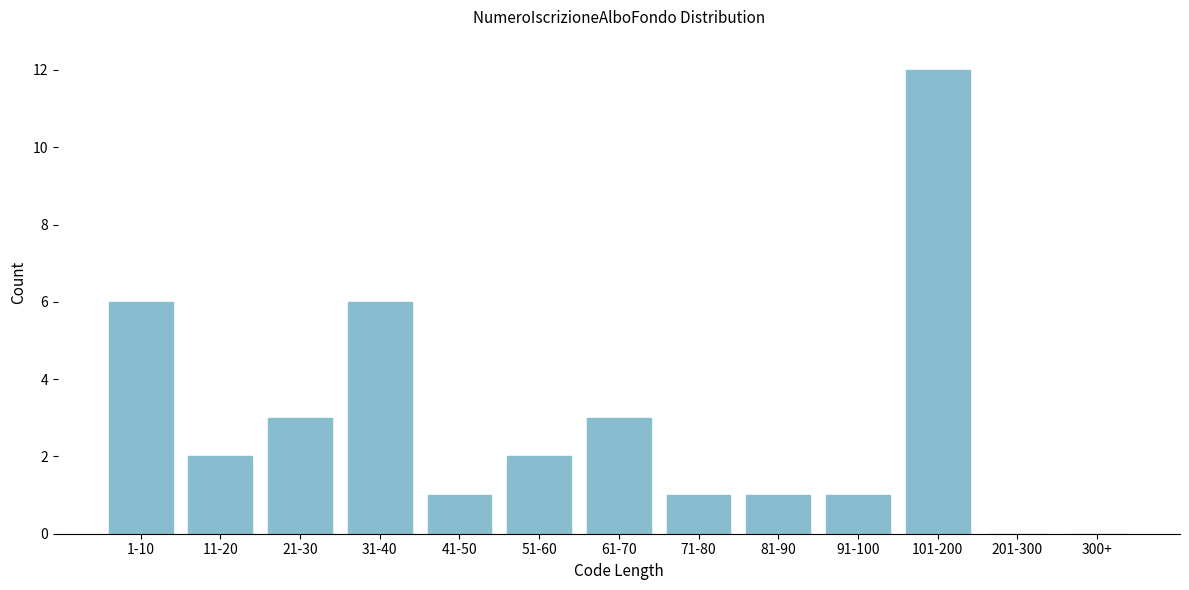

Reading left to right, extract all data points from this chart.

1-10=6	11-20=2	21-30=3	31-40=6	41-50=1	51-60=2	61-70=3	71-80=1	81-90=1	91-100=1	101-200=12	201-300=0	300+=0